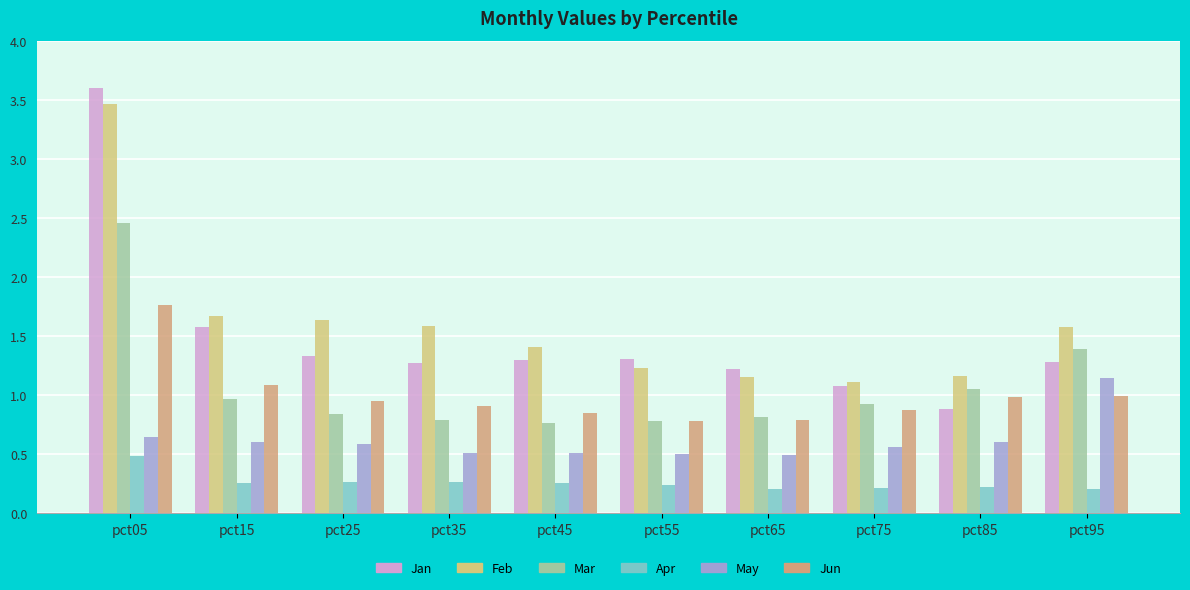

What is the approximate value of Feb at pct25?

1.6